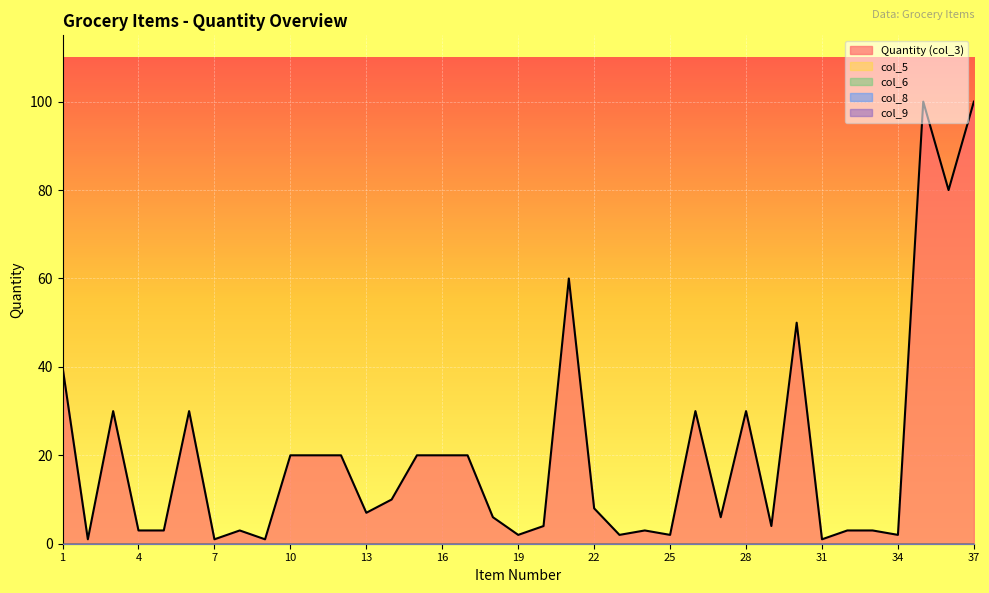

Between 24 and 25, which is larger?

24